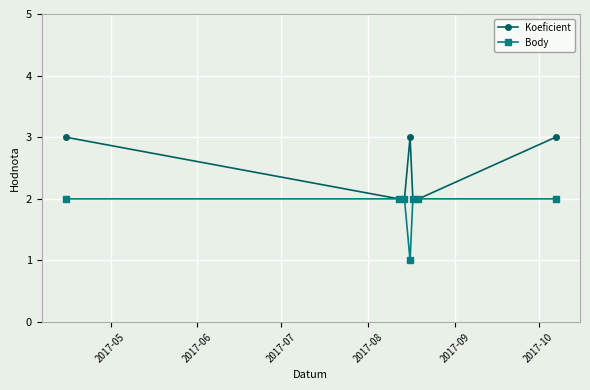

True or false: Koeficient has more than 0 points higher than both neighbors.

True